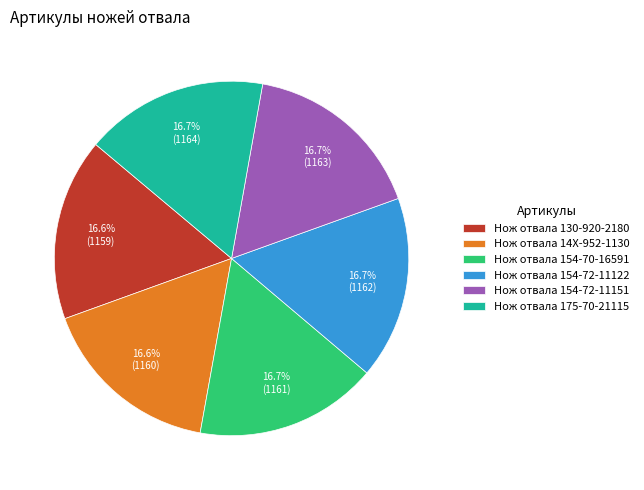

Approximately how many times larger is the value at Нож отвала 154-72-11151 compared to Нож отвала 175-70-21115?

1.0